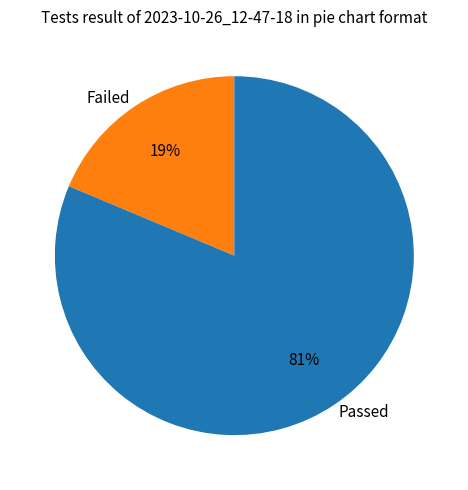

Do Passed and Failed together represent more than half of the pie?

Yes